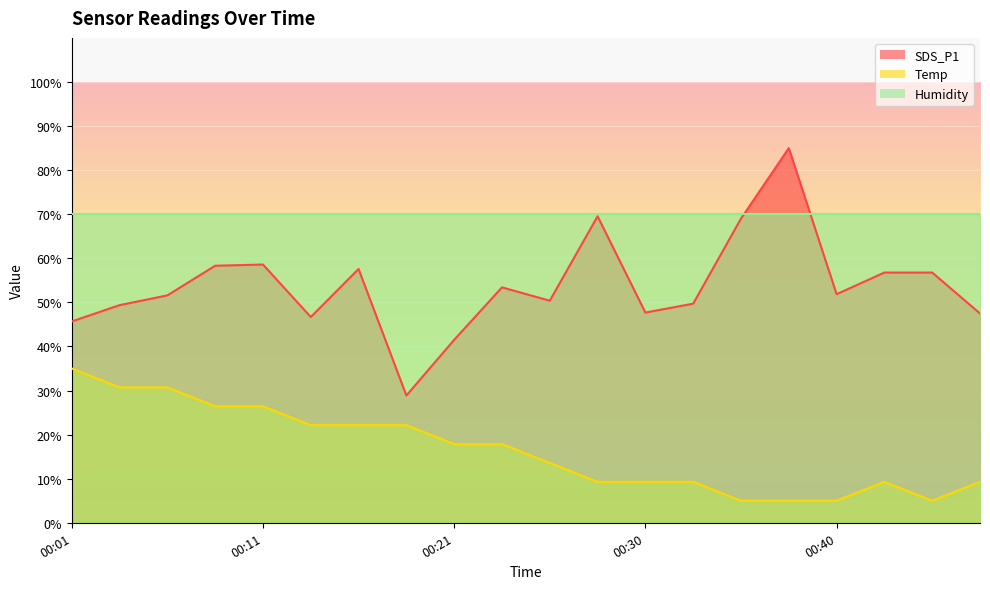

Is it true that SDS_P1 equals 79.1 at 00:30?

False